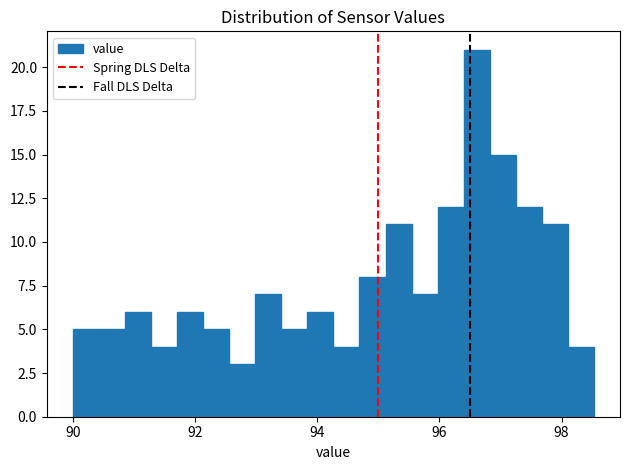

Around what value on the x-axis is the tallest bar? Give the approximate position of its centre, as read against the axis.

96.6